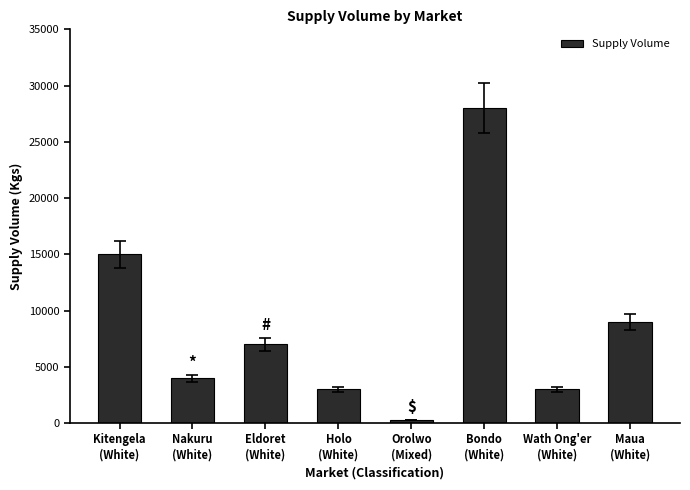

What is the average value?

8654